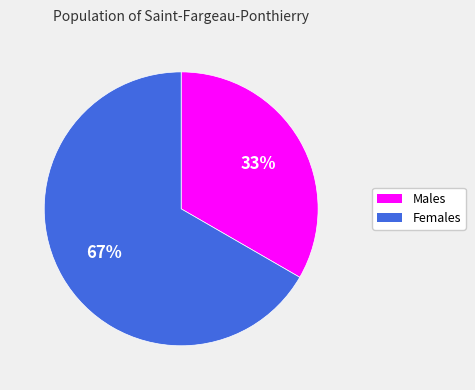

Count the number of slices in the pie.

2